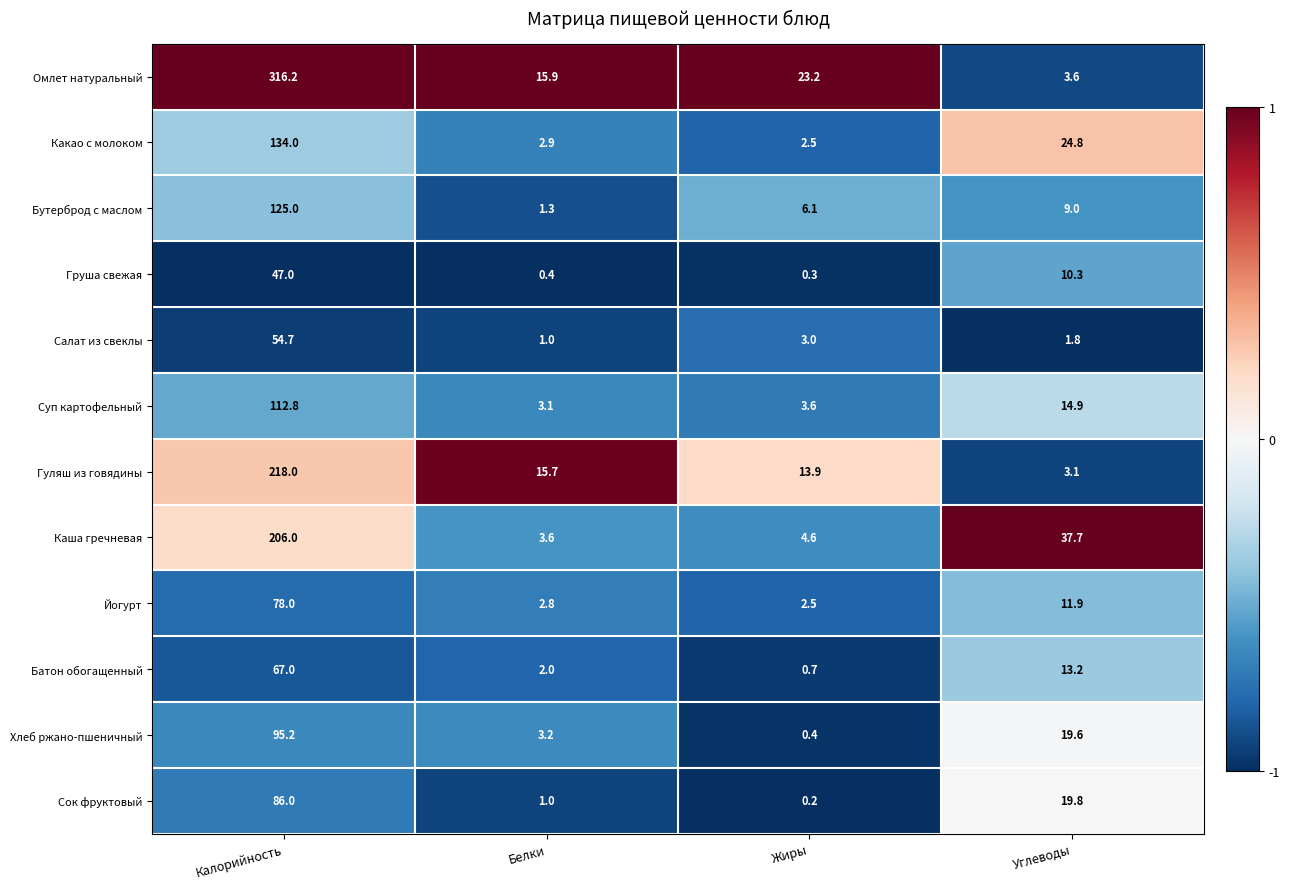

What is the minimum value shown in the chart?

0.2